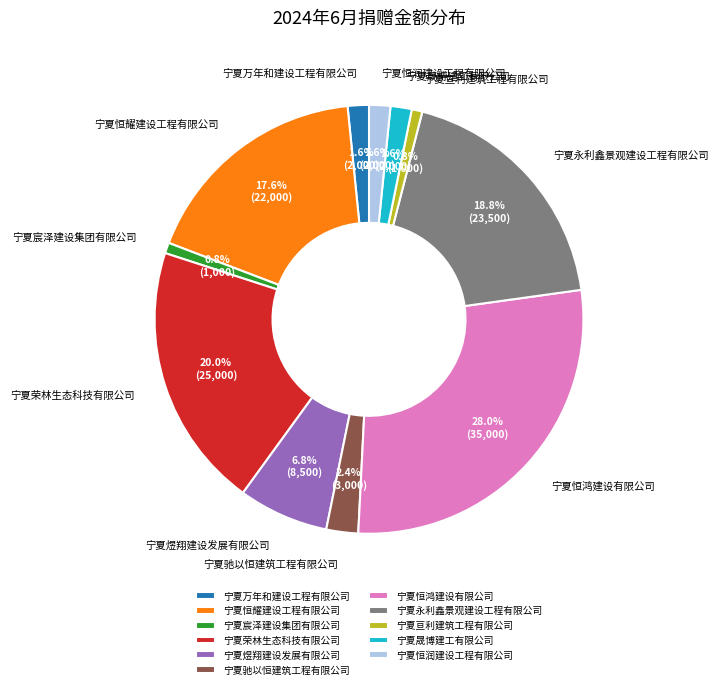

How many segments does this pie chart have?

11